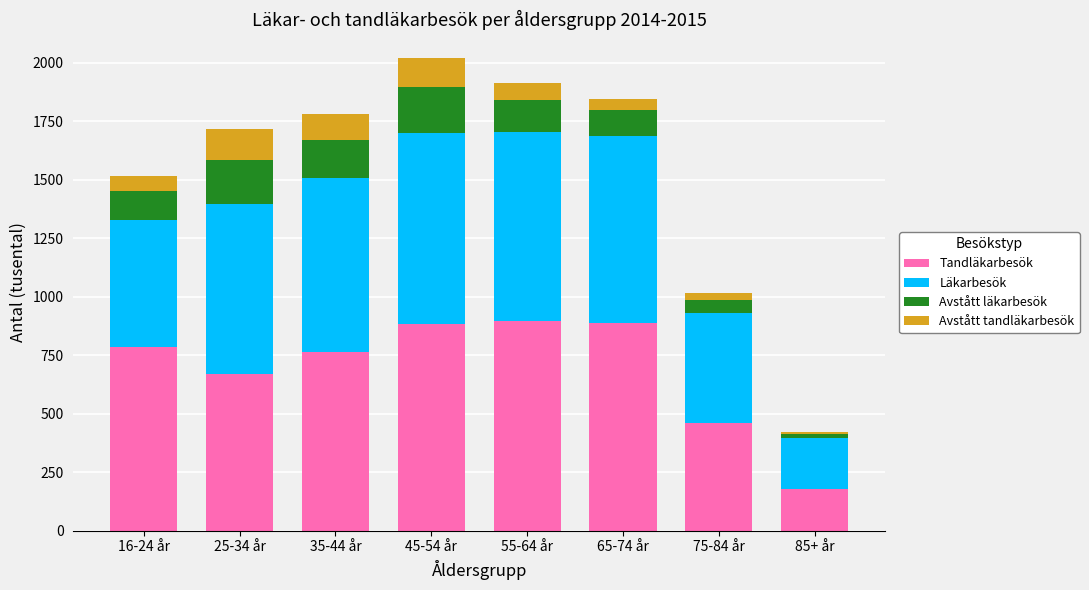

What is the sum of all Tandläkarbesök values?

5526